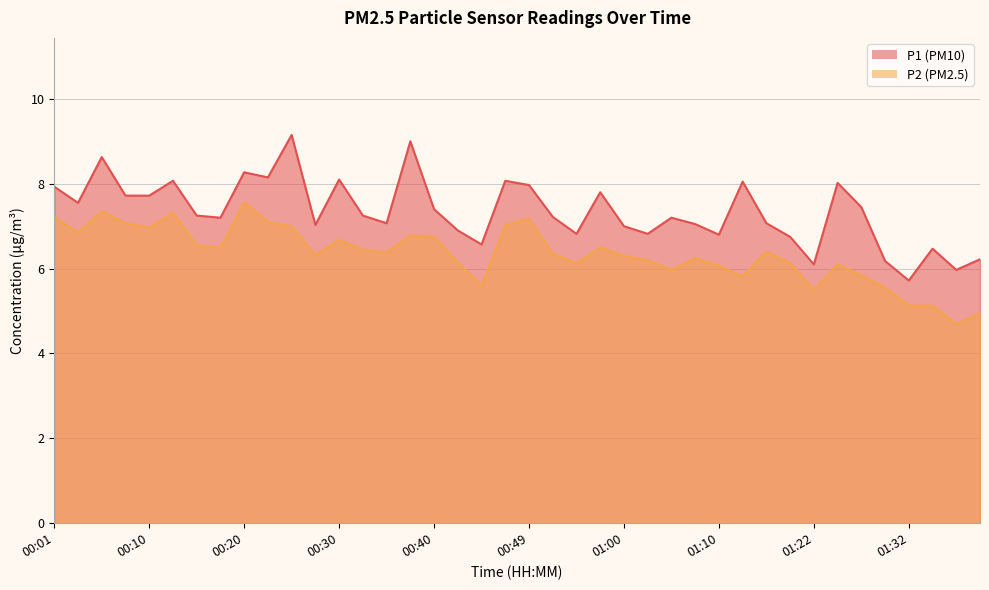

True or false: P1 and P2 intersect in this chart.

False